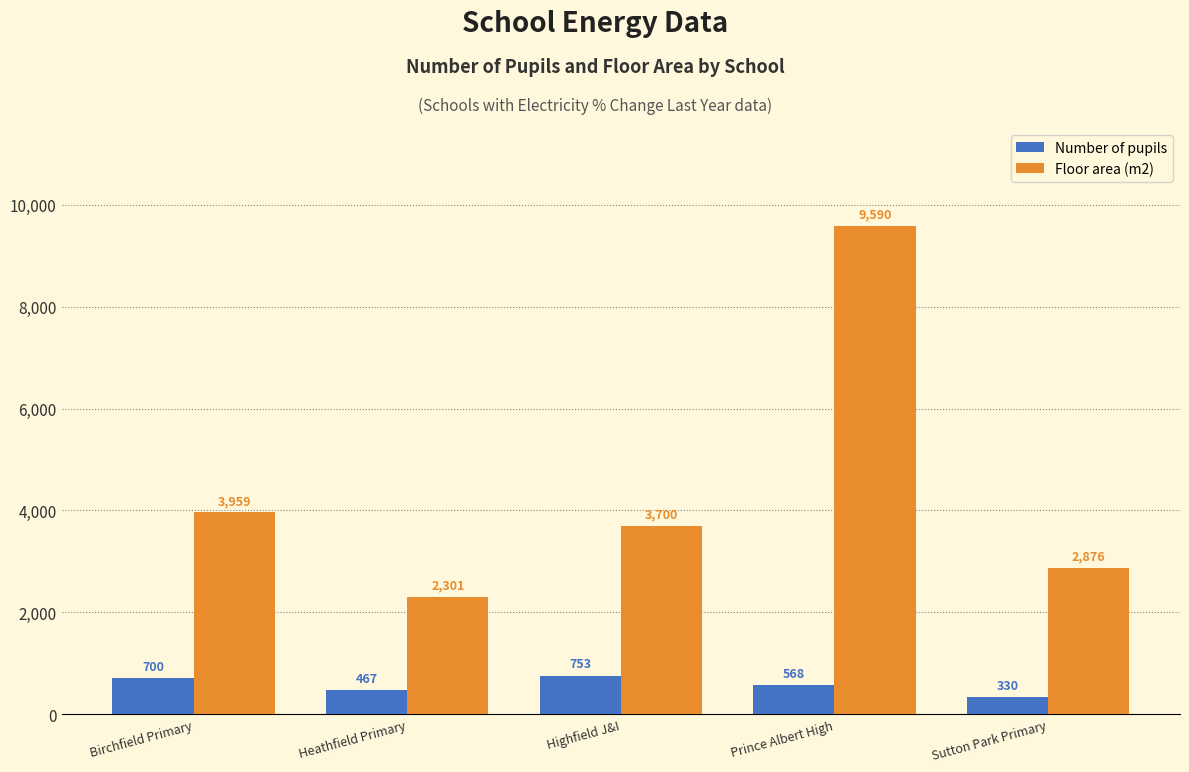

Which series has the largest total across all categories?

Floor area (m2)